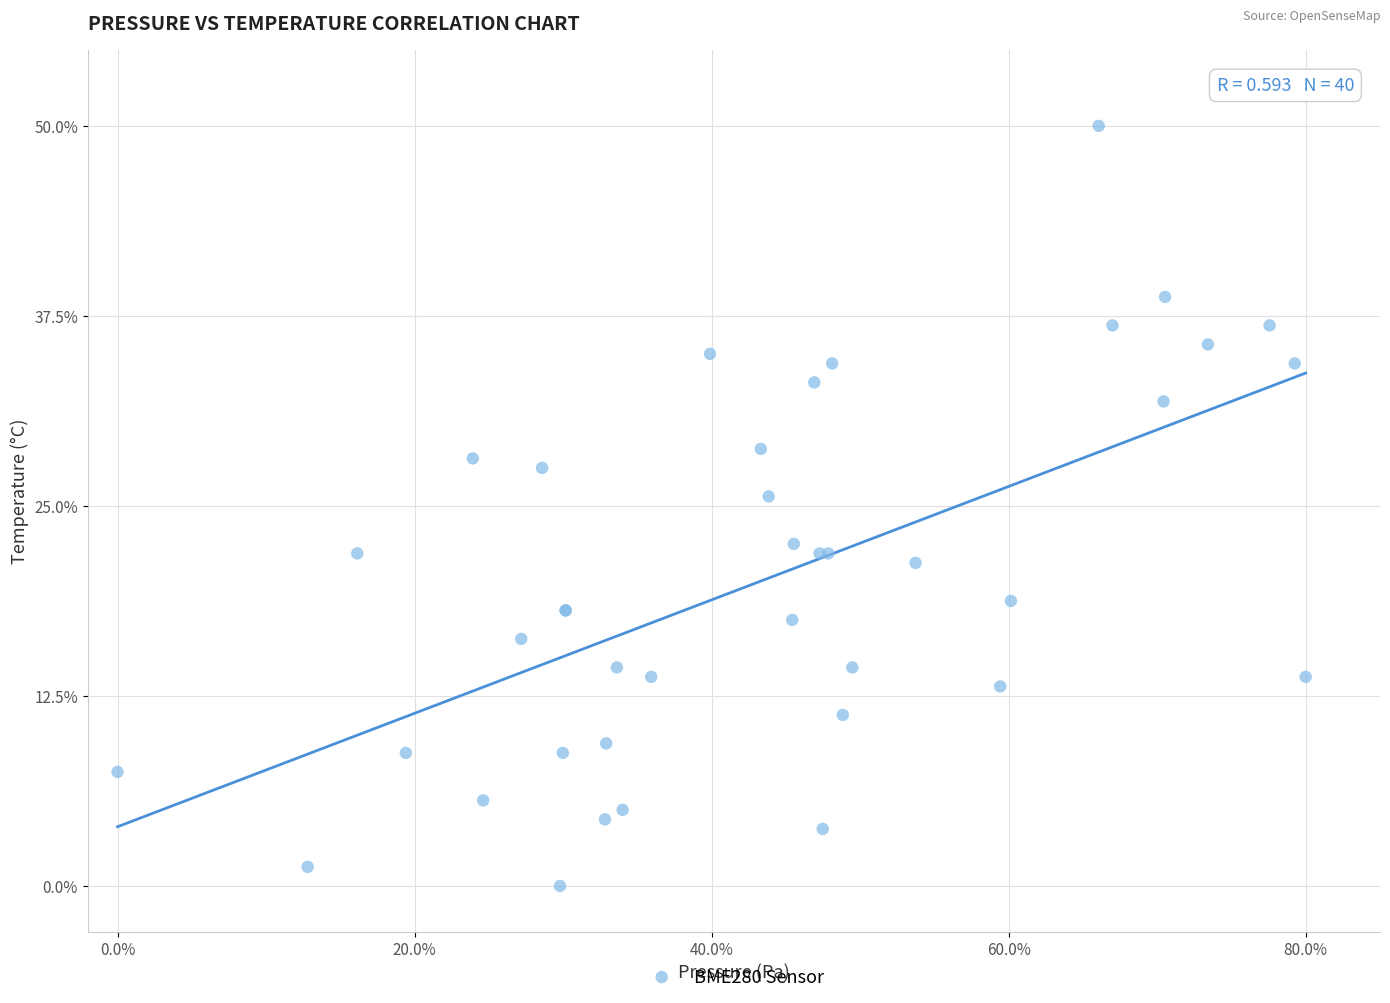

What Y value in the scatter plot is closest to 25?

25.6